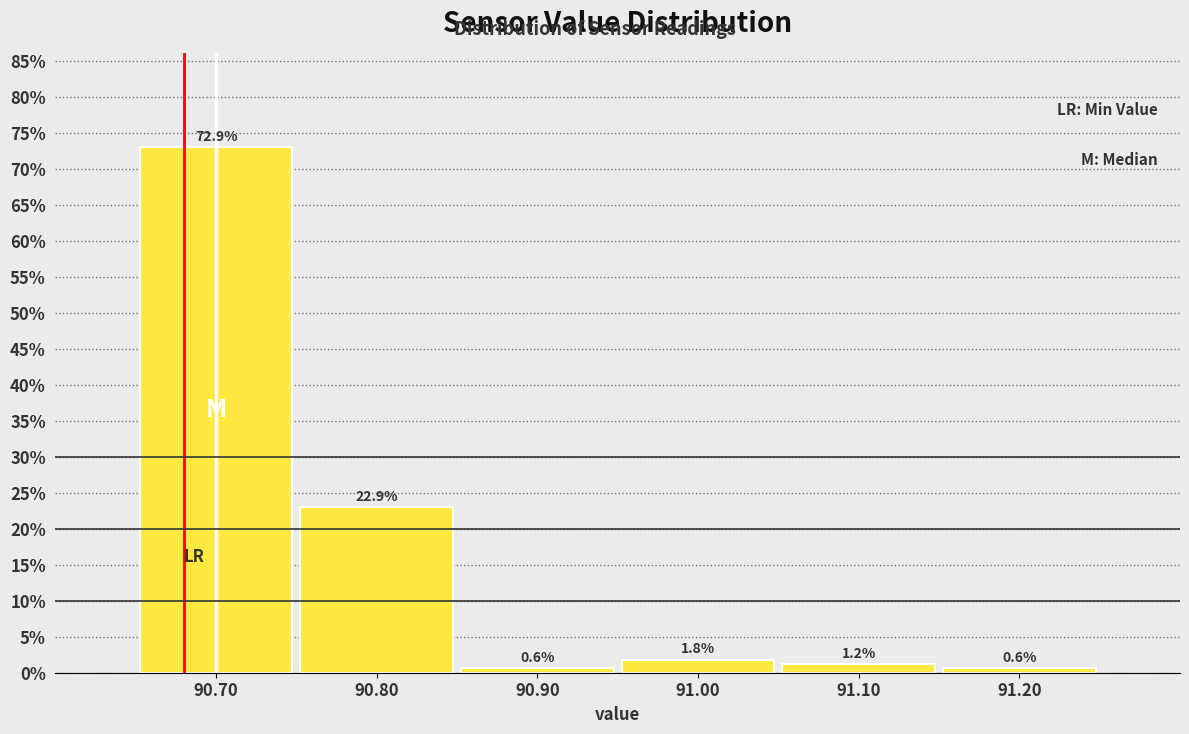

Which range on the x-axis has the tallest bar?

90.65 to 90.75